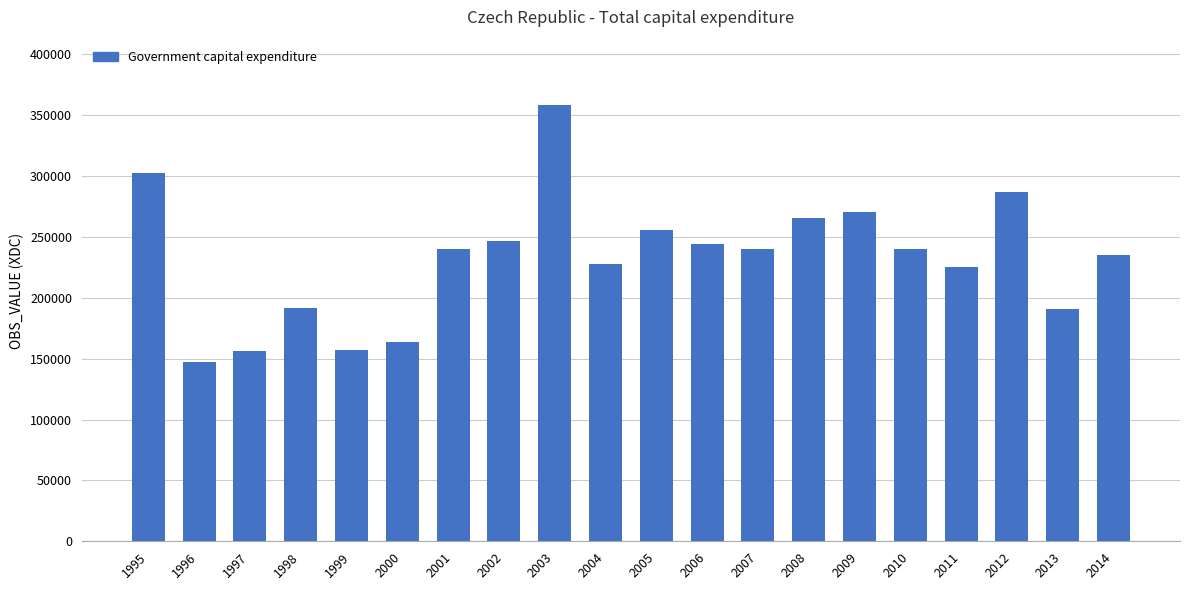

Count the number of data series in this chart.

1